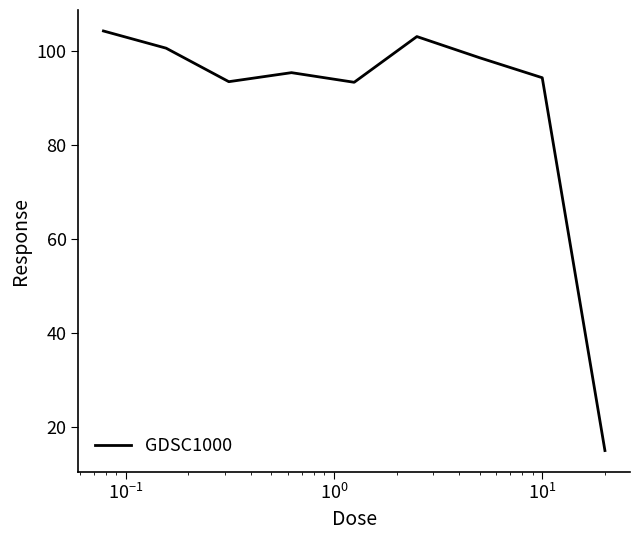

What is the greatest value displayed?

104.3